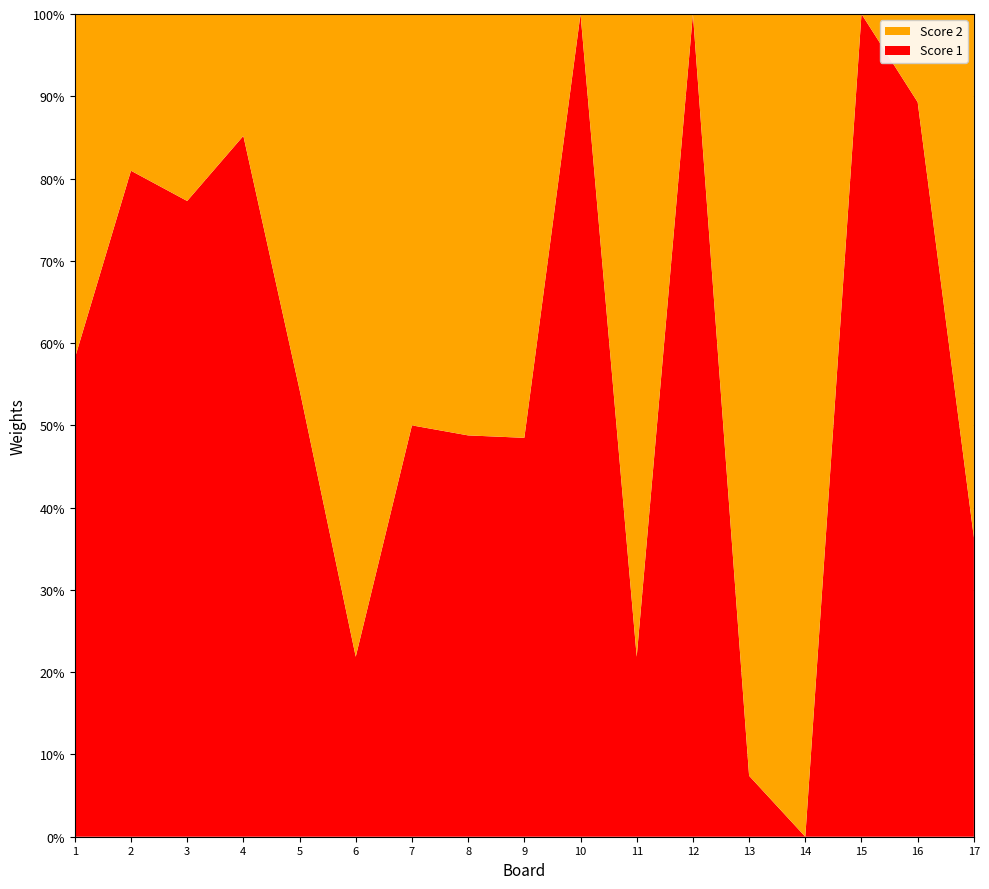

Reading left to right, transcribe all the data shown in this chart.

Score 1: 25	17	17	23	25	7	11	20	16	25	7	25	2	0	25	25	4
Score 2: 18	4	5	4	21	25	11	21	17	0	25	0	25	25	0	3	7